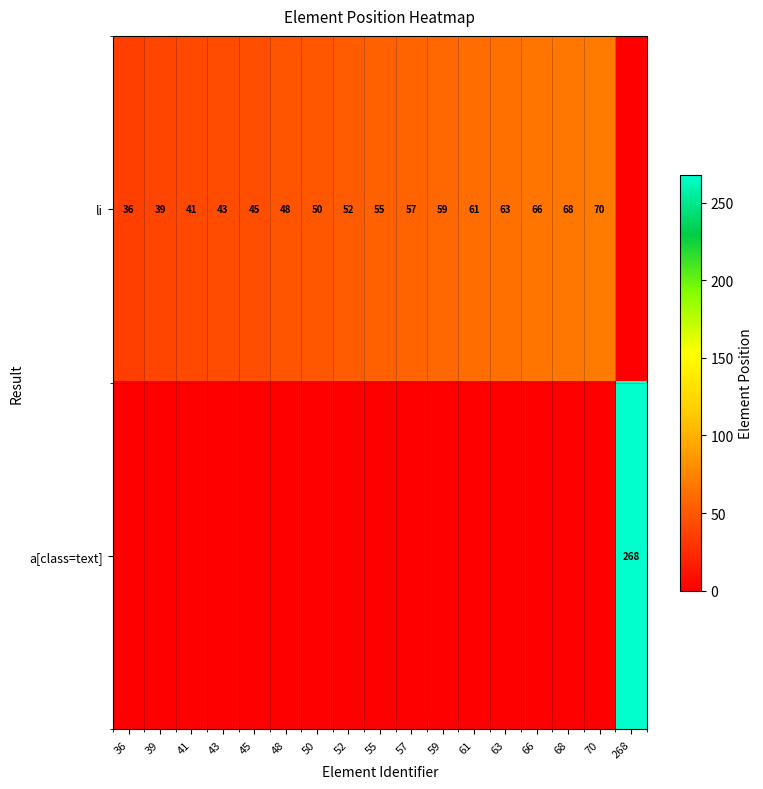

Which series changed the most between 43 and 268?

a[class=text]